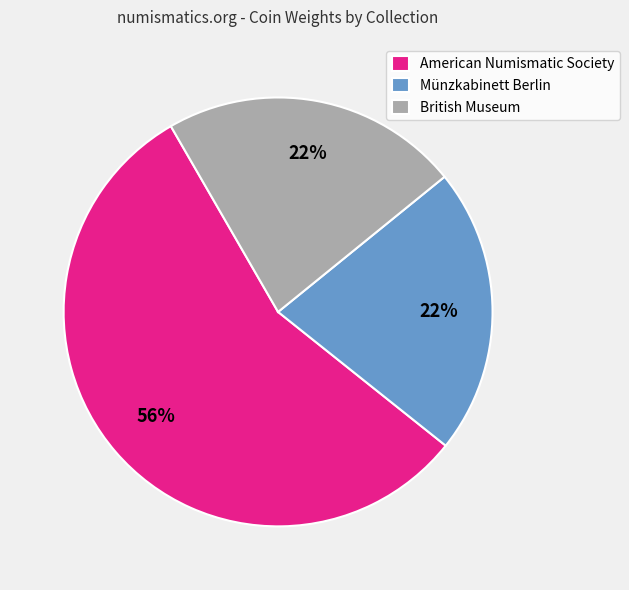

What percentage is the American Numismatic Society slice, to the nearest percent?

56%